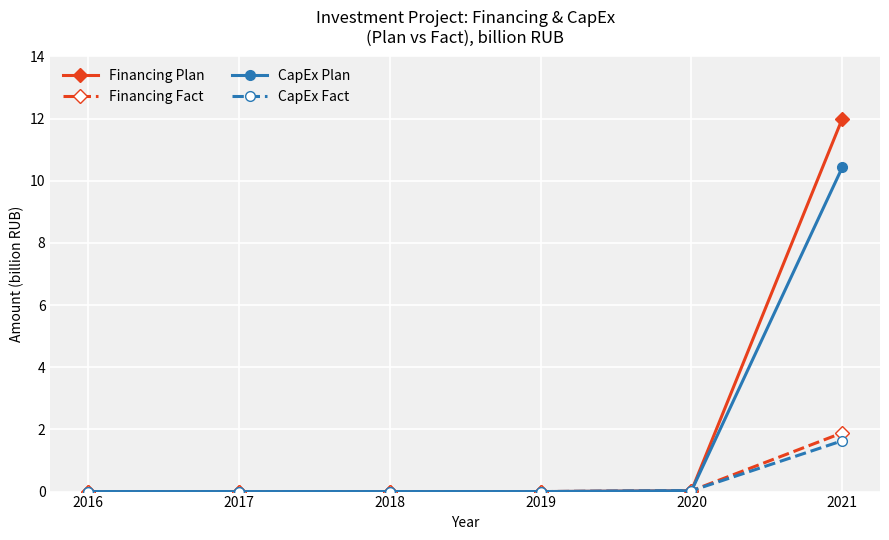

Is the value of CapEx Fact at 2017 greater than the value of CapEx Plan at 2021?

No